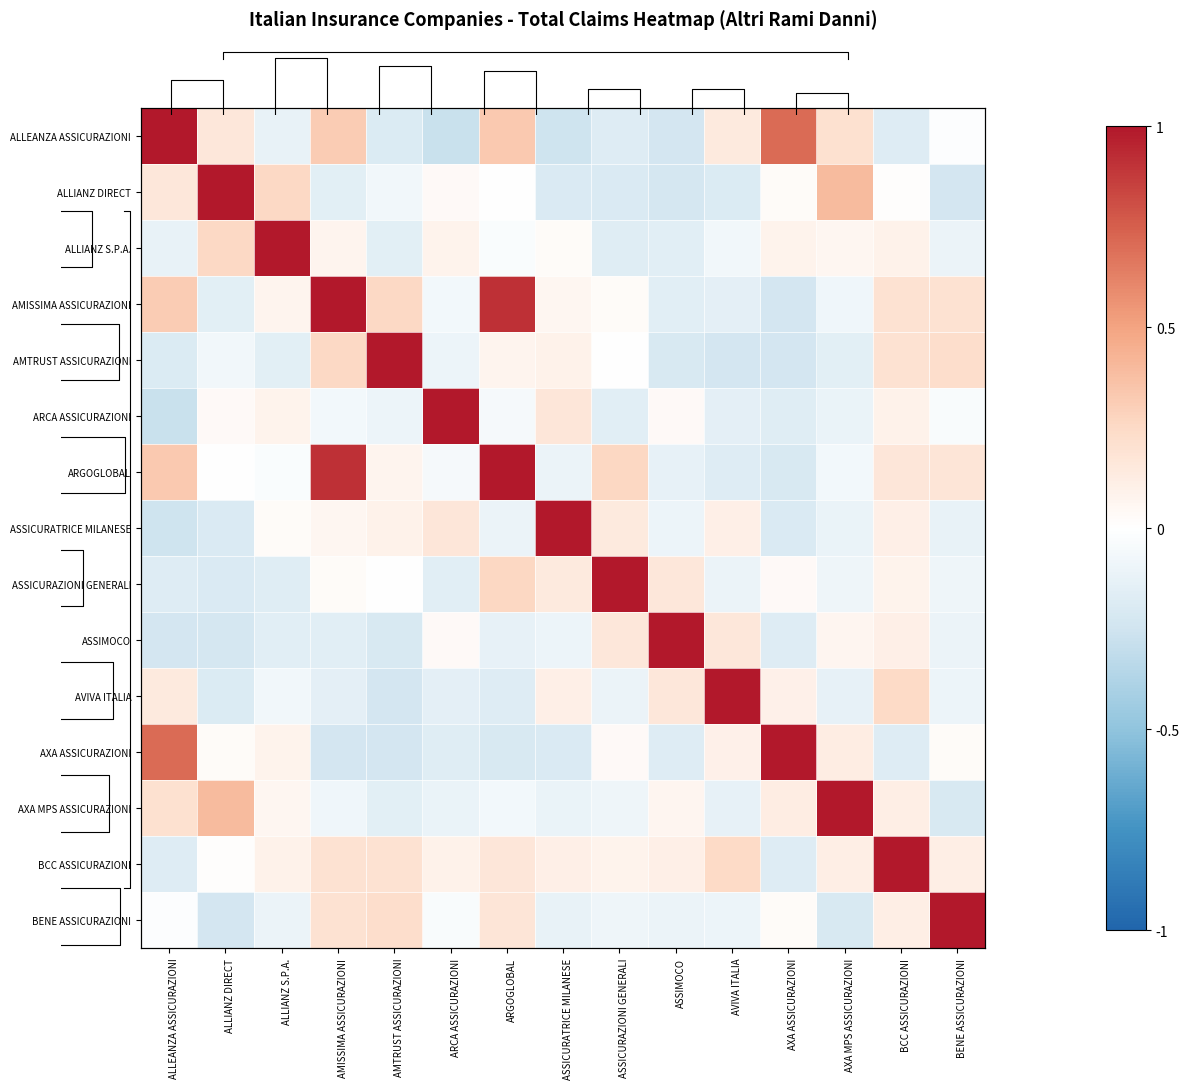

What is the difference between the second highest and second lowest values in the ASSICURATRICE MILANESE series?

0.4